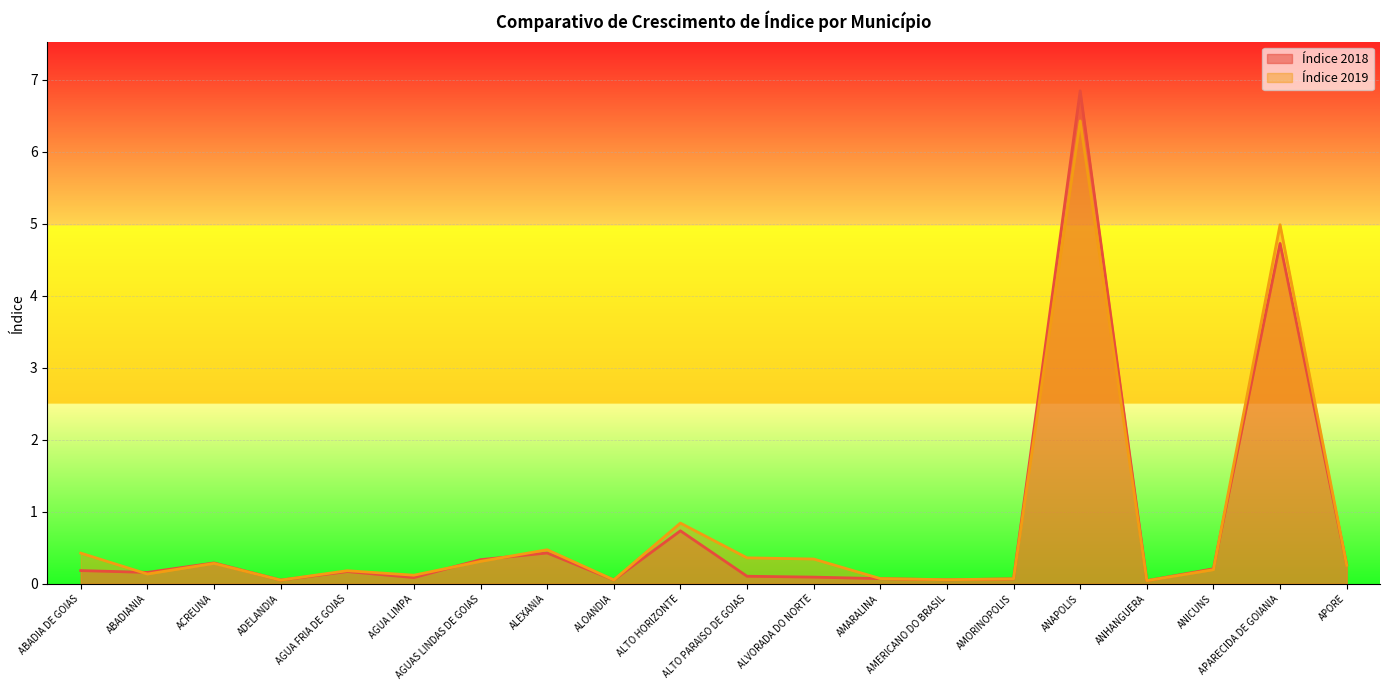

True or false: Índice 2019 and Índice 2018 cross at least once.

True